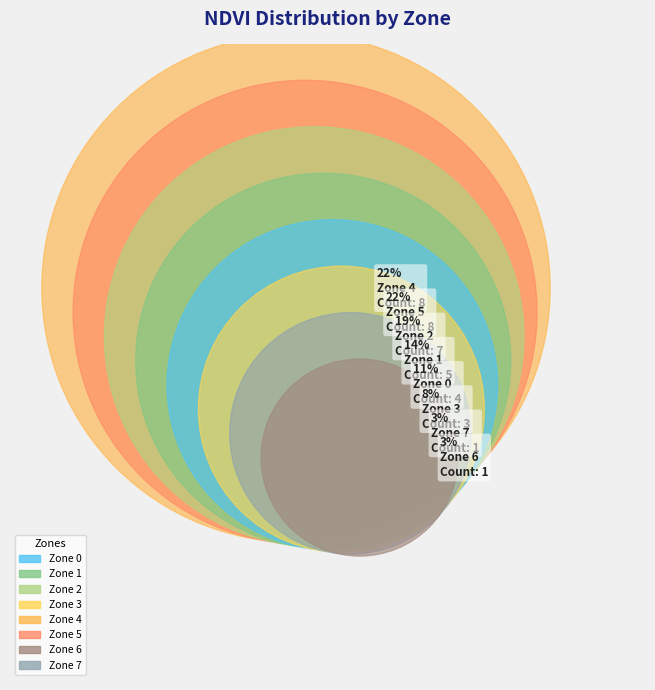

Is it true that Zone 1 is 1% of the pie?

False